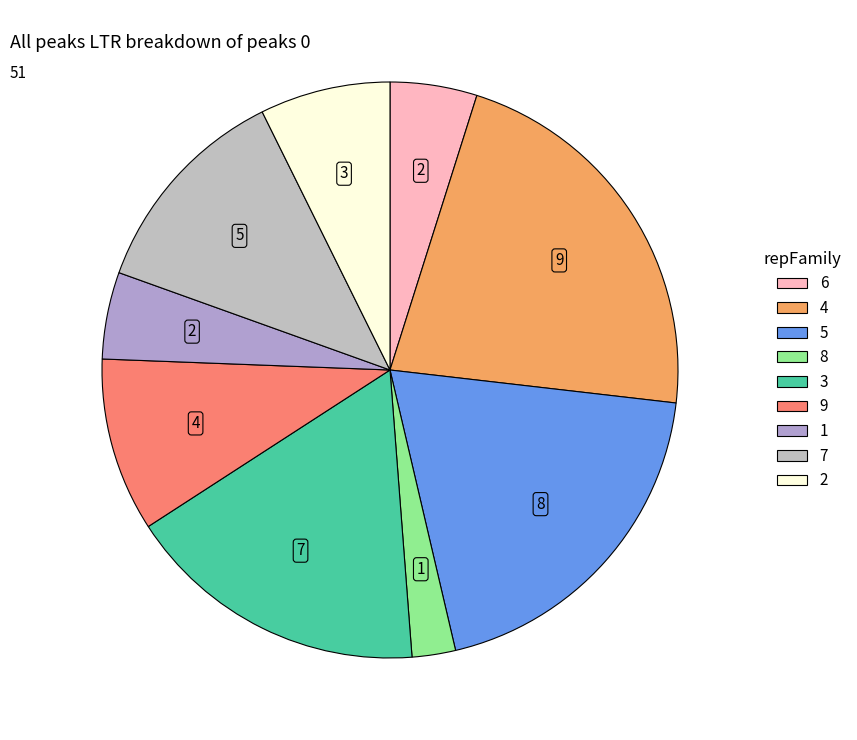

How many slices are in this pie chart?

9